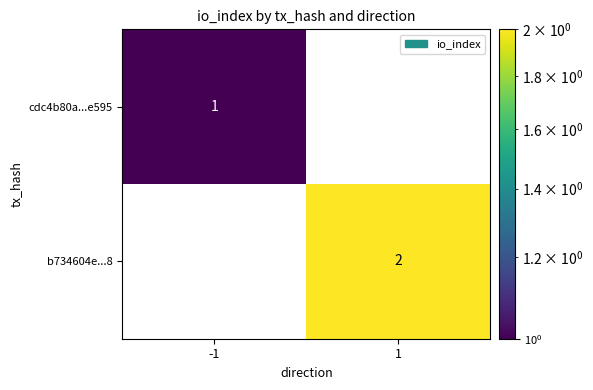

The value of b734604e...8 at -1 is -1. True or false?

False